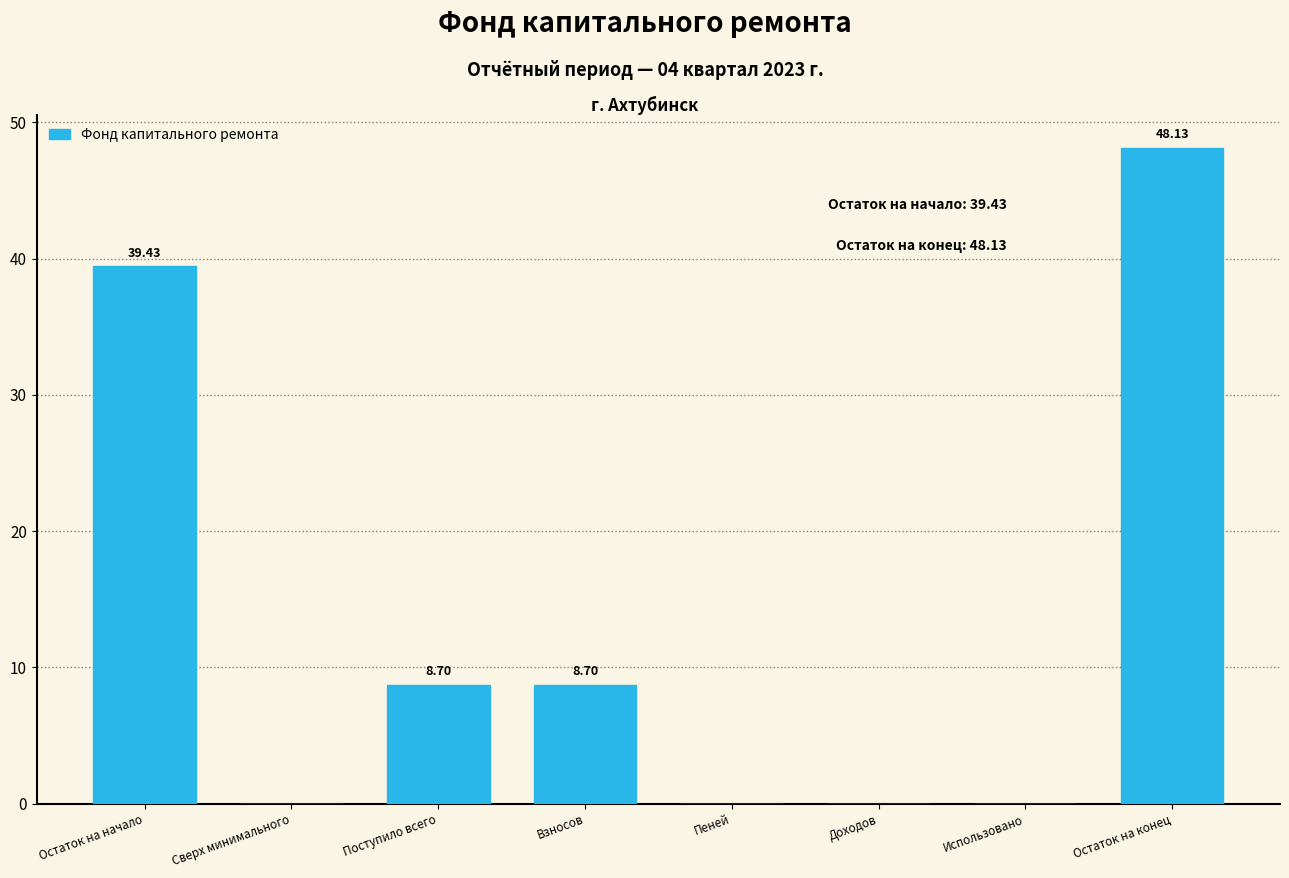

At which category does the chart reach its peak across all series?

Остаток на конец